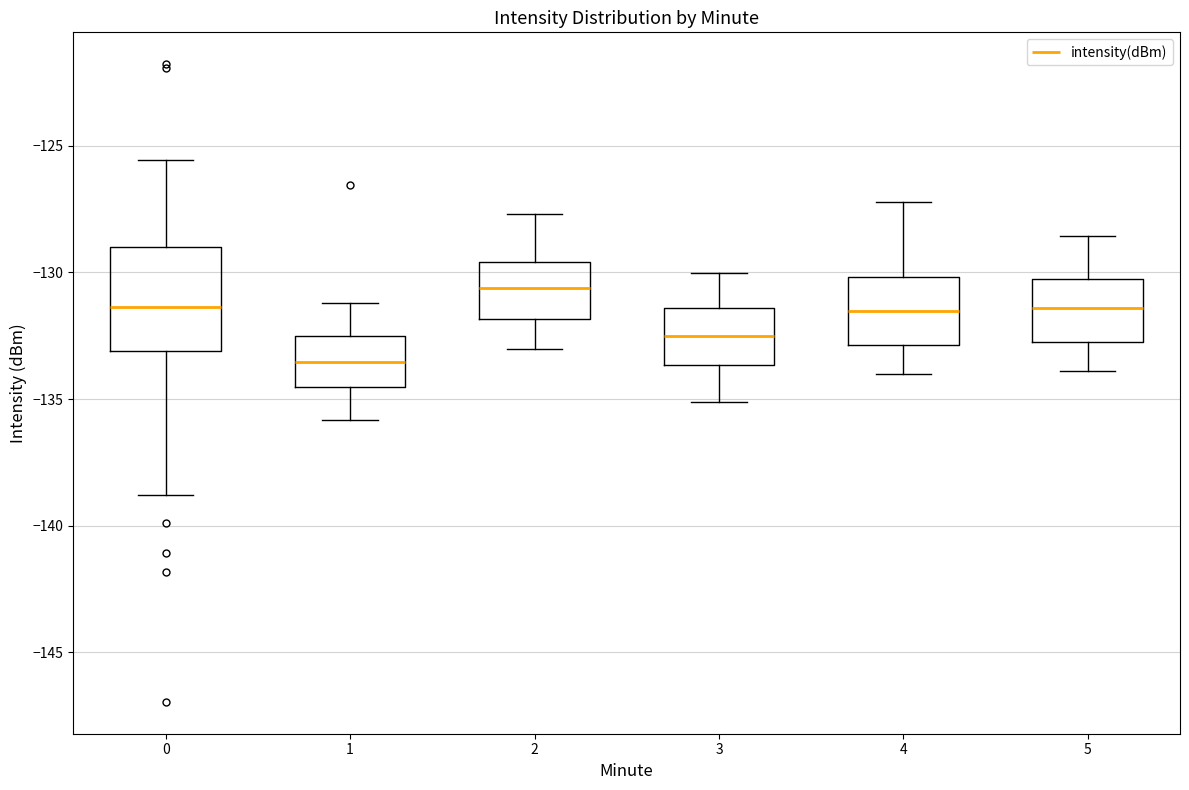

Where is the upper edge of the box at x = 0 on the y-axis? The values are not printed on the chart, so give them approximately, as read against the axis.

-129.0